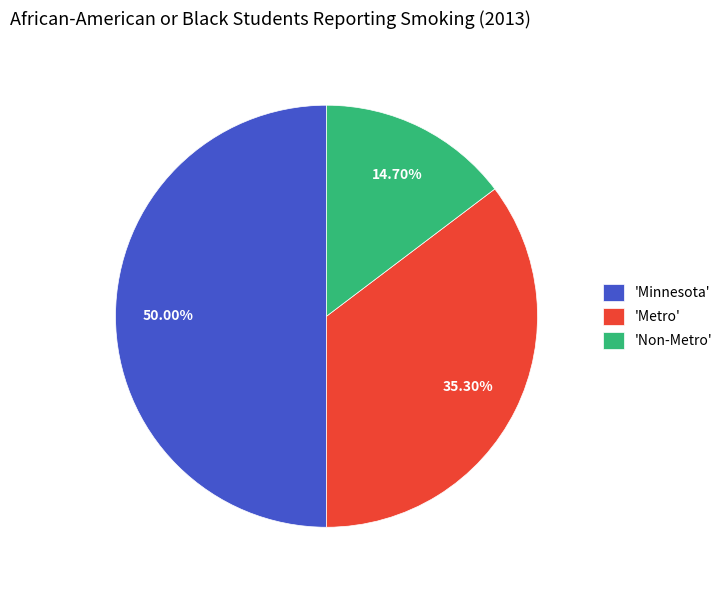

Does 'Metro' represent more than half of the total?

No